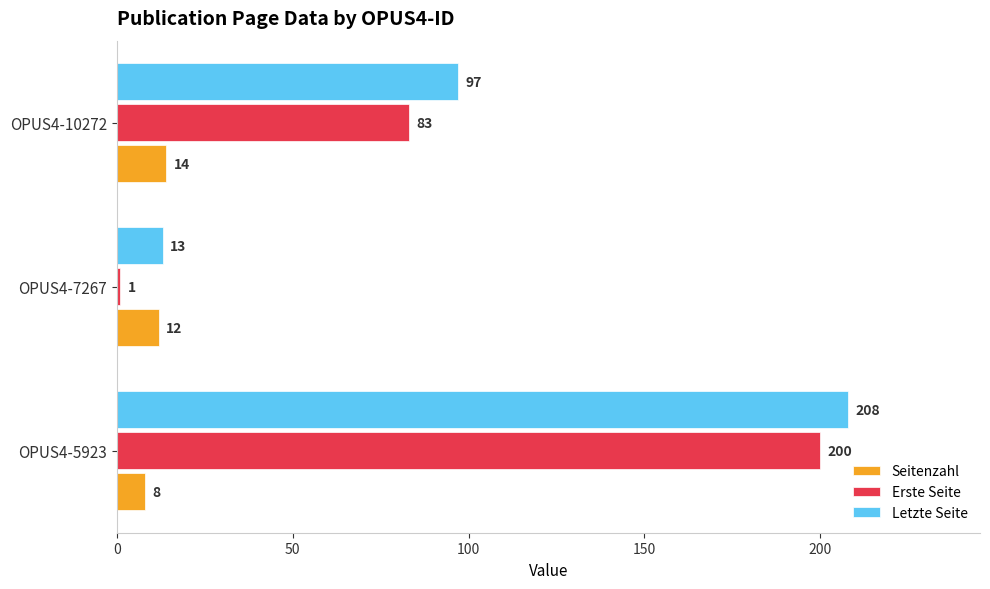

Rank the series by their maximum value, from highest to lowest.

Letzte Seite, Erste Seite, Seitenzahl